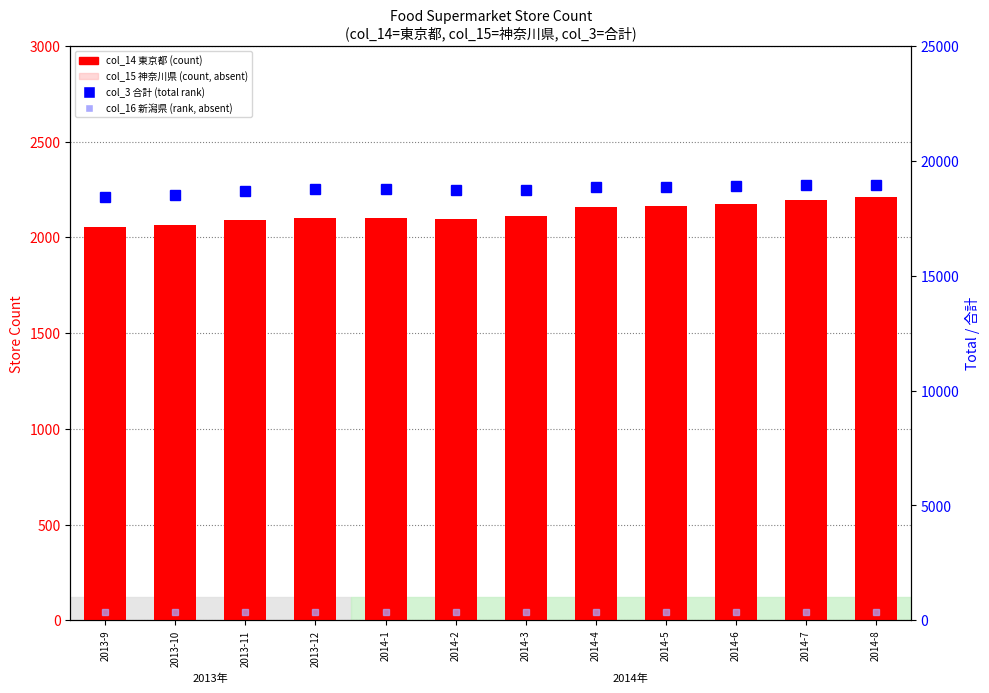

True or false: col_15 (神奈川県) has a value of 755 at 2014-7.

False